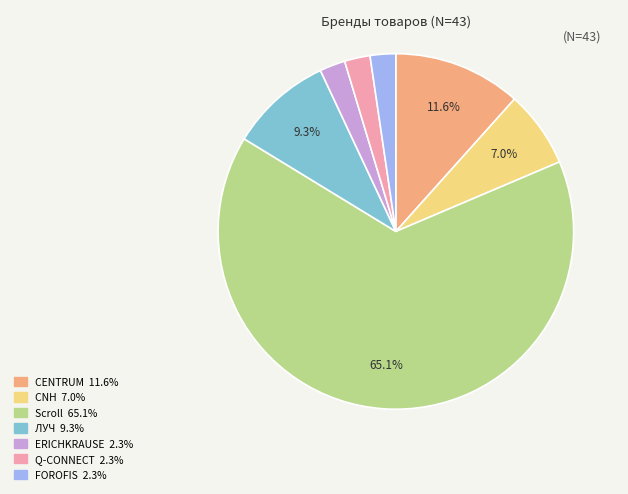

Does any single category account for the majority?

Yes